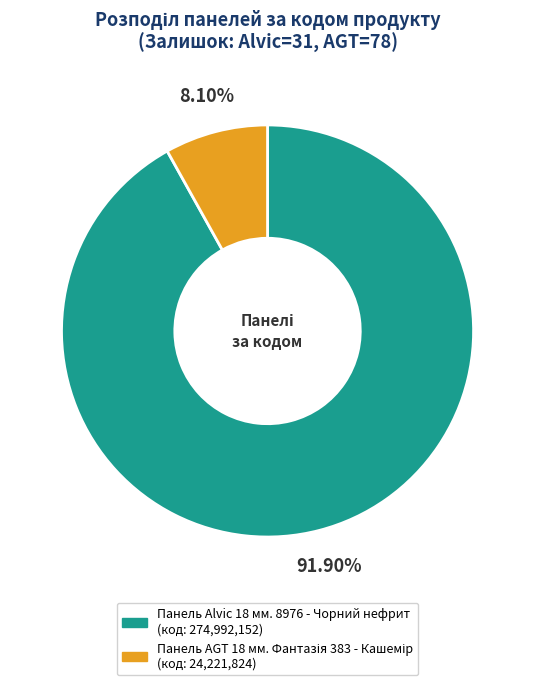

What is the largest slice in the pie chart?

Панель Alvic 18 мм. 8976 - Чорний нефрит